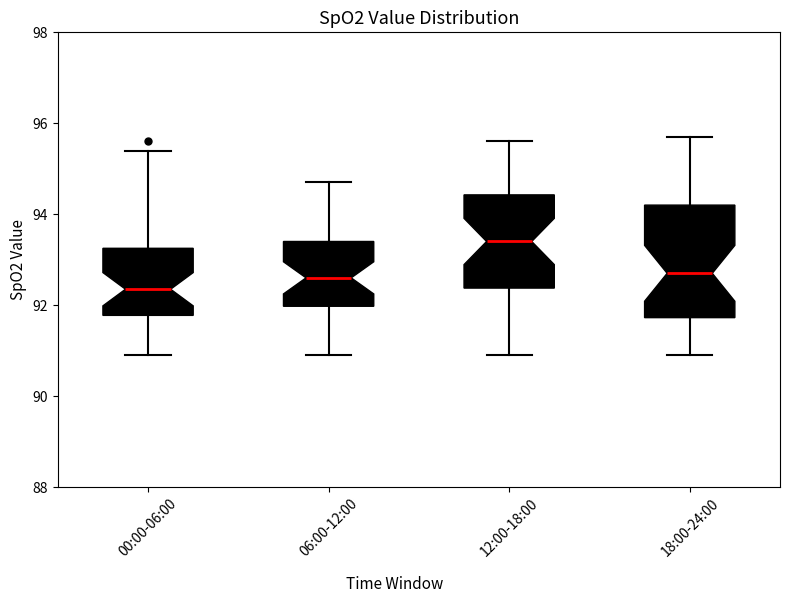

Where is the upper edge of the box for 06:00-12:00 on the y-axis? The values are not printed on the chart, so give them approximately, as read against the axis.

93.4